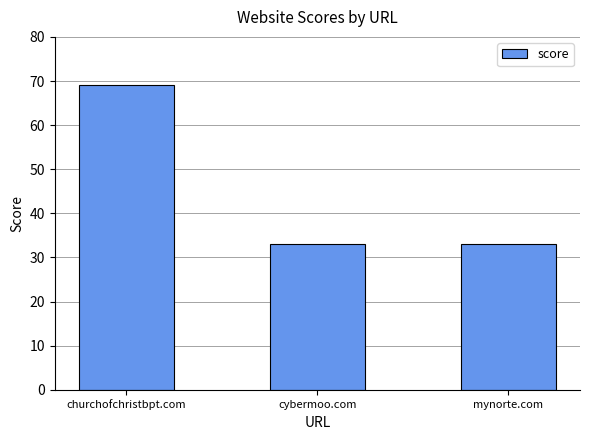

Count the number of categories in the chart.

3